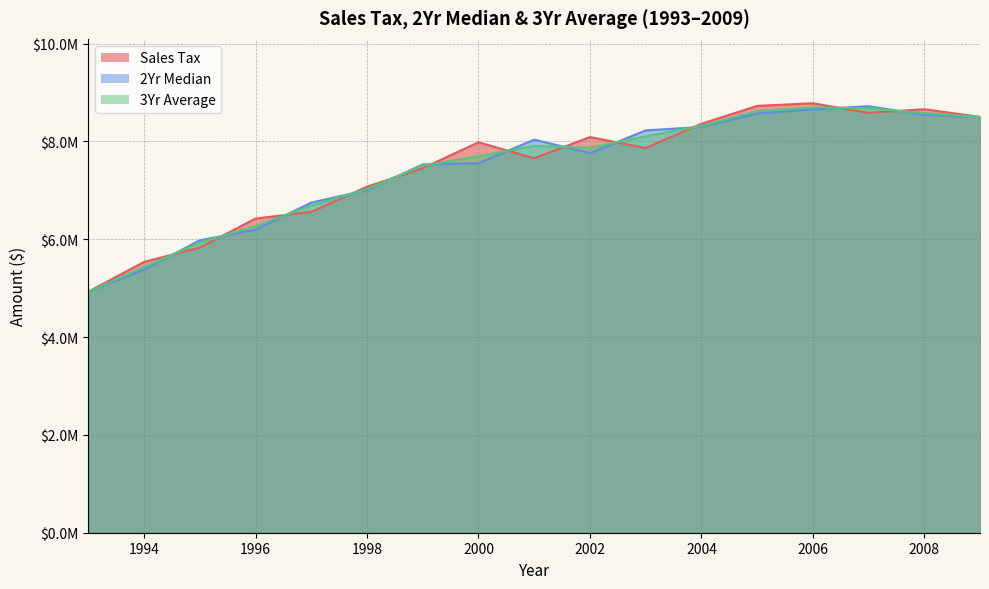

True or false: 3Yr Average has a value of 2667157.0 at 1995.

False